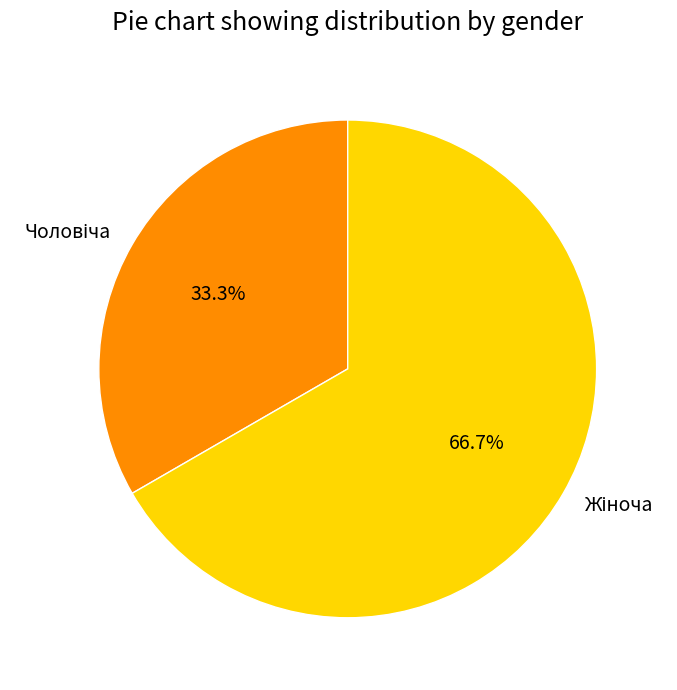

Count the number of slices in the pie.

2